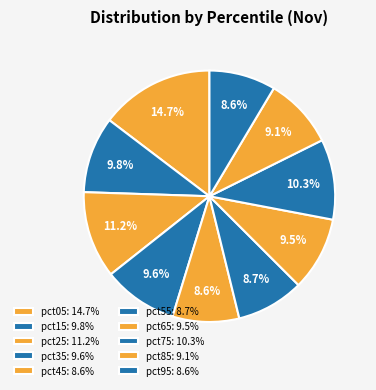

What percentage is the pct45 slice, to the nearest percent?

9%